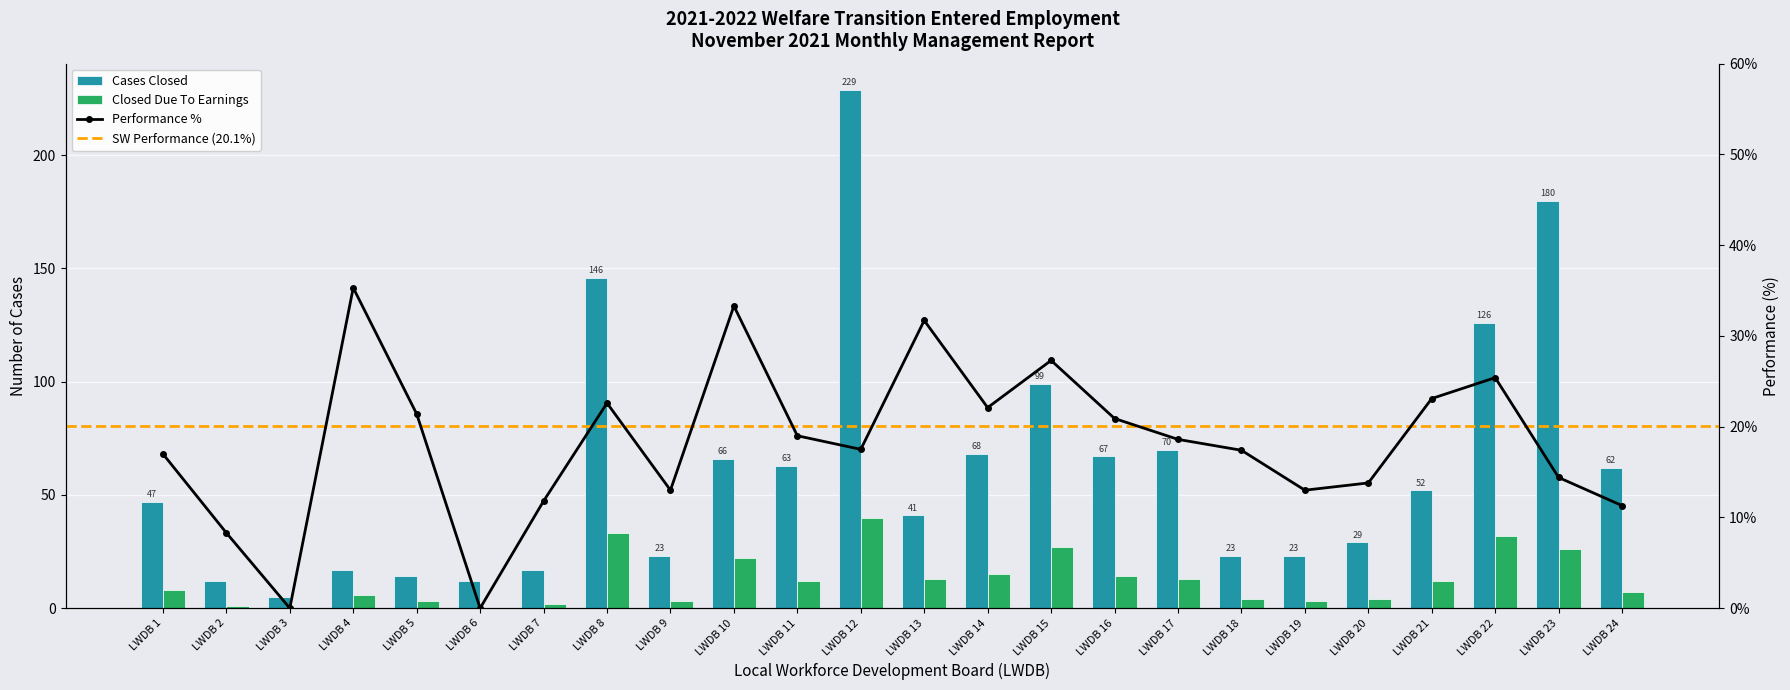

How many data points does each series have?

24